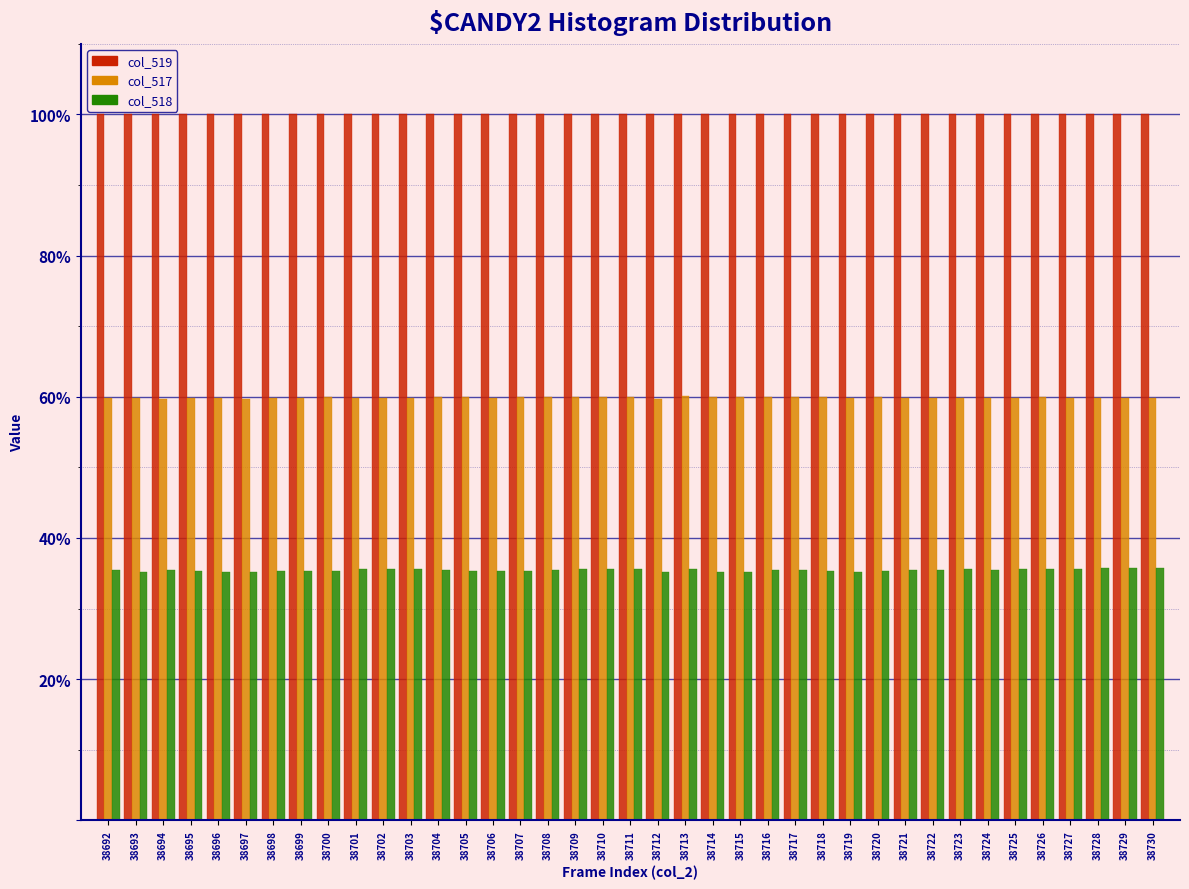

The value of col_519 at 38707 is 100.0. True or false?

True